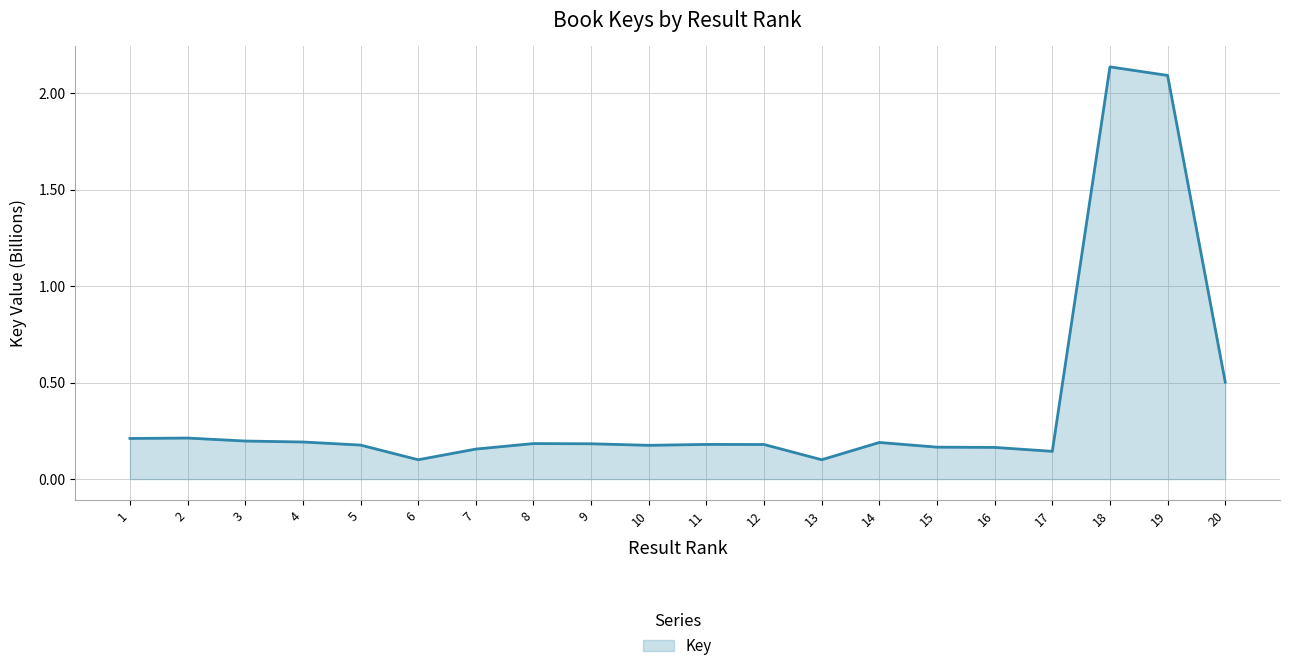

Where is the data nearest to the value 1?

20